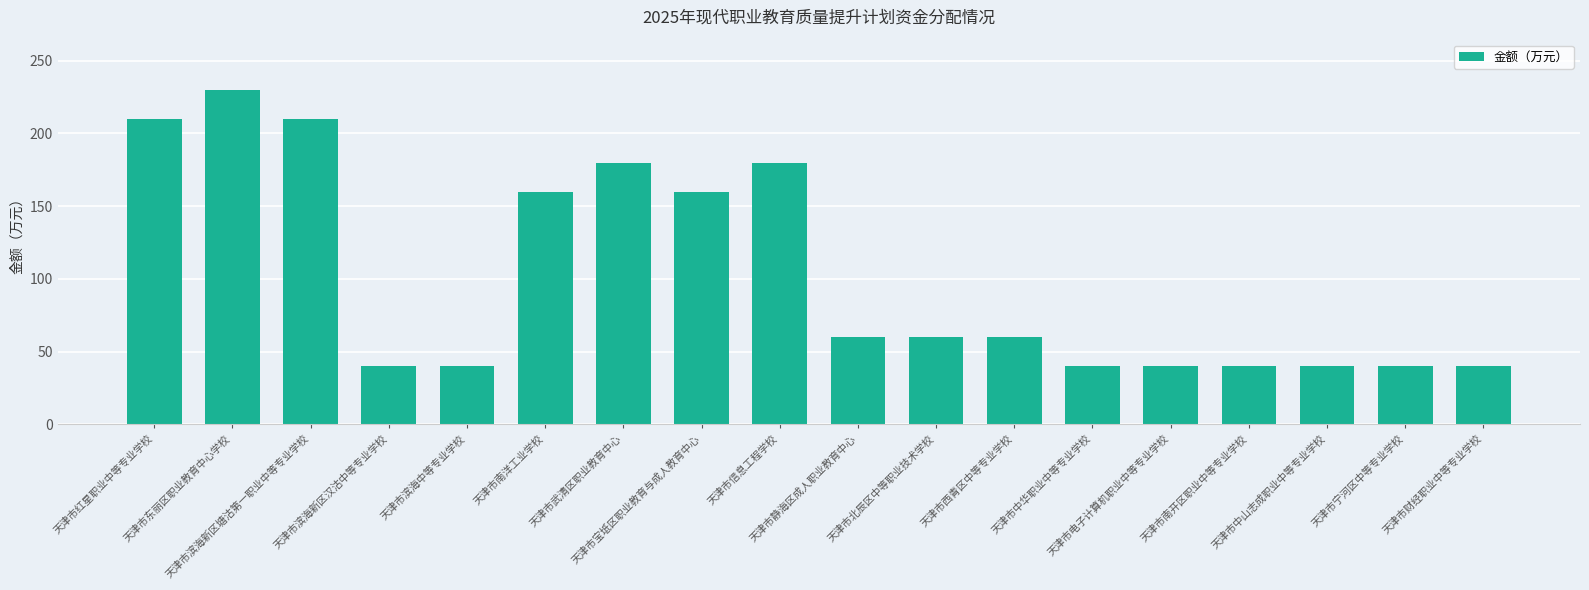

True or false: the data shows 40 at 天津市中山志成职业中等专业学校.

True